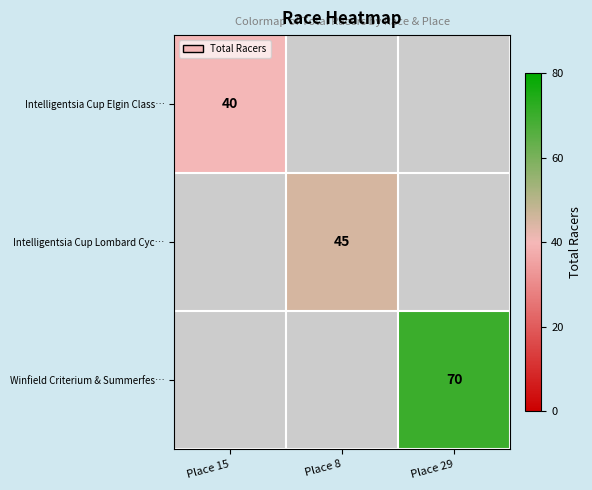

The Intelligentsia Cup Elgin Class… series shows 23 at Place 15. True or false?

False